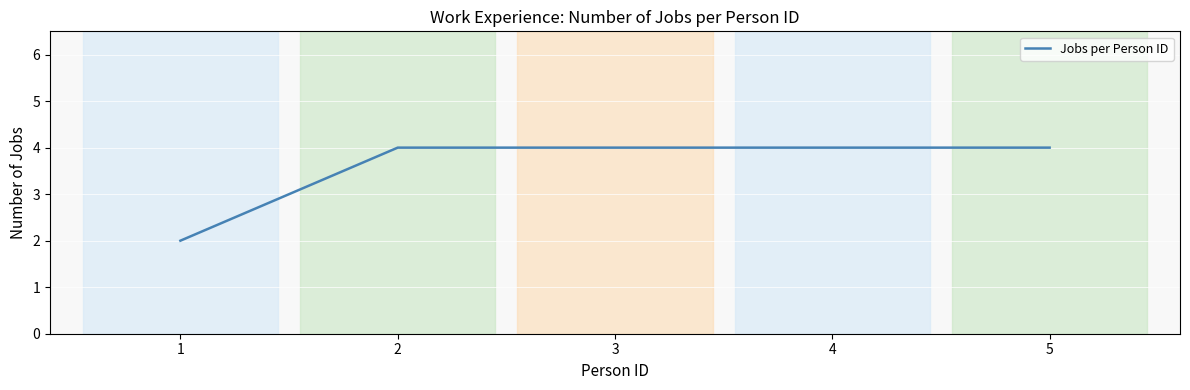

What is the maximum value shown in the chart?

4